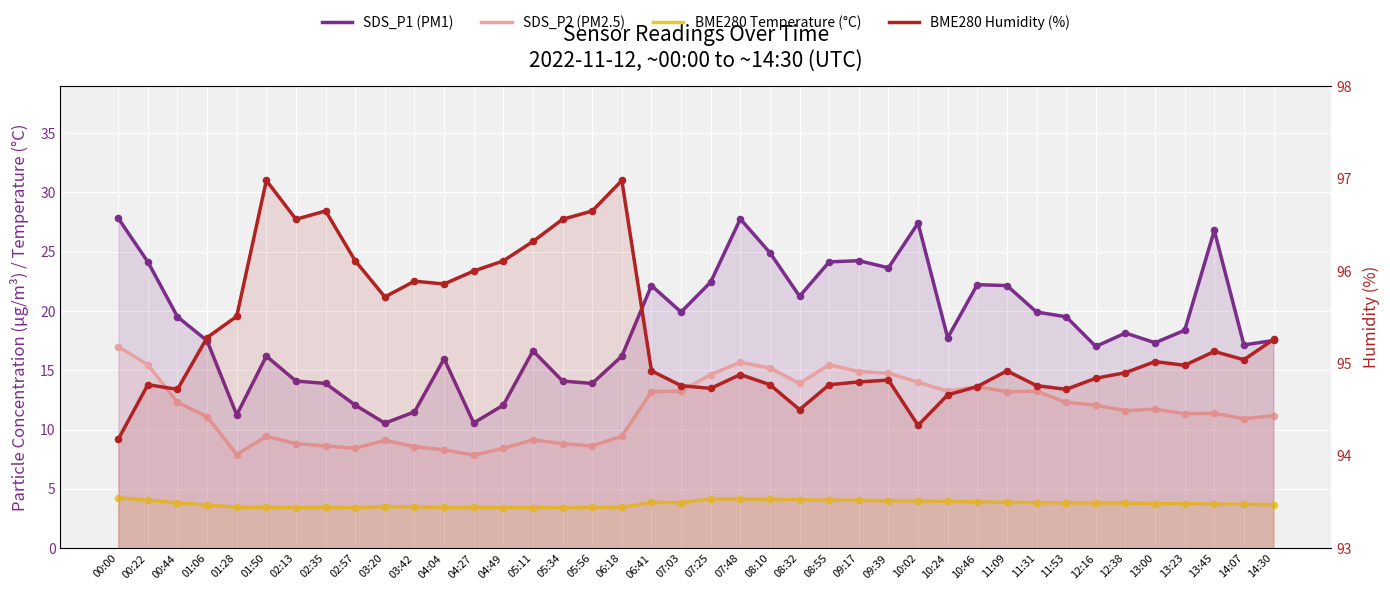

Which series has the widest spread of Y values?

SDS_P1